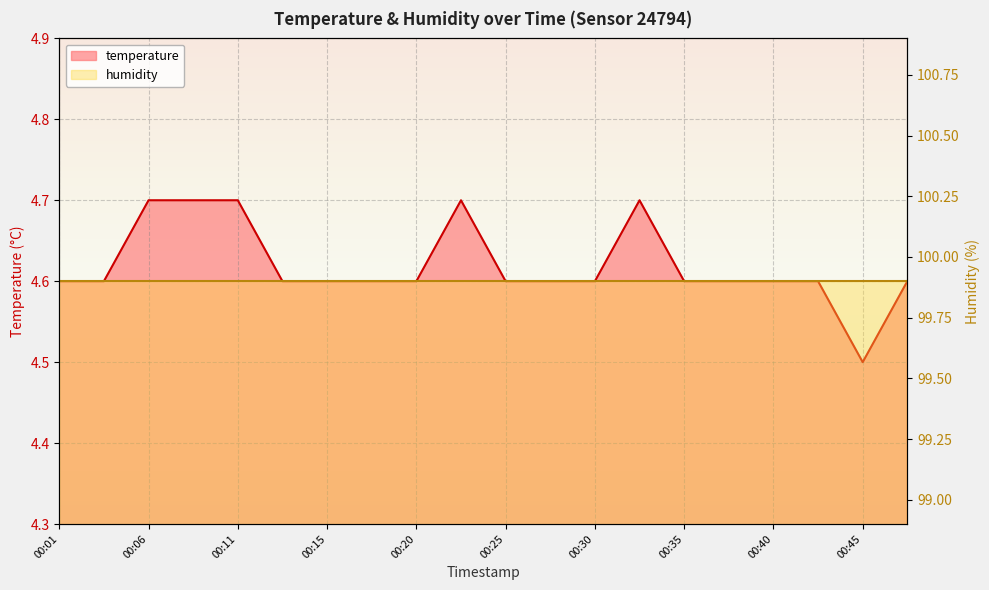

True or false: the data shows 1.8 at 00:28.

False